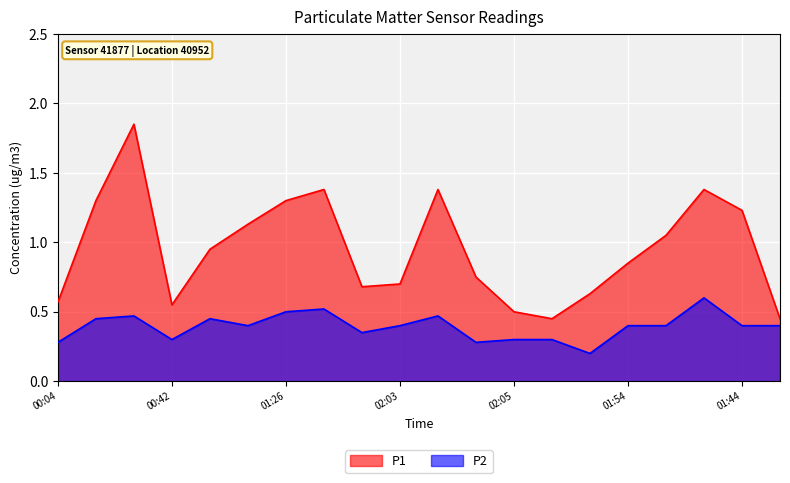

Rank the series at 02:08 from lowest to highest value.

P2, P1